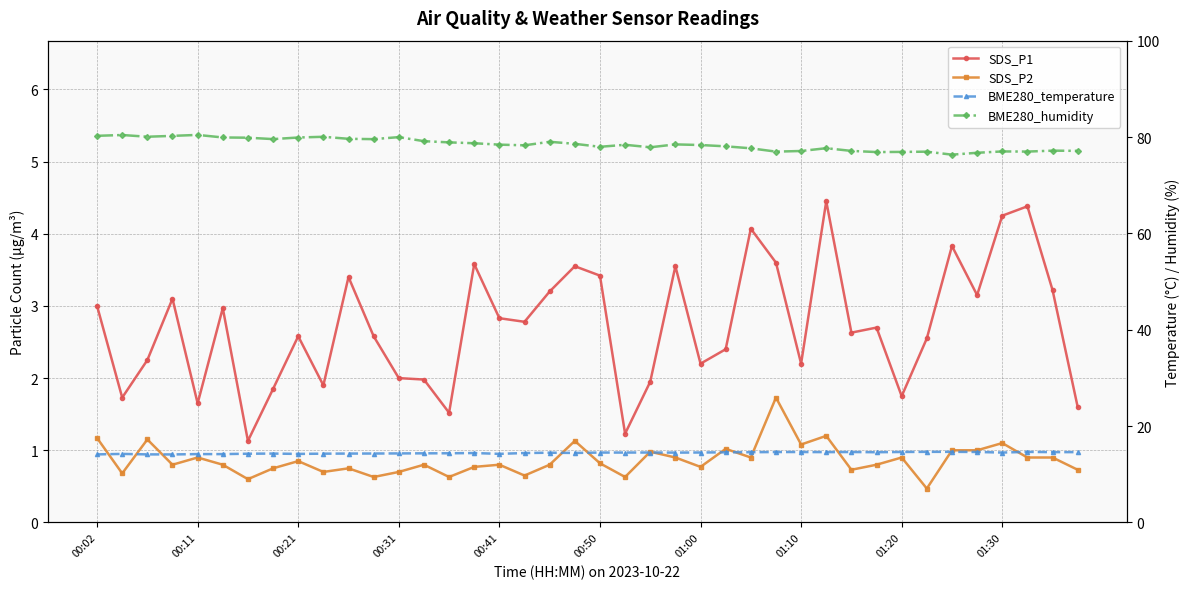

Reading left to right, what are all the values shown in this chart?

SDS_P1: 3.0	1.7	2.2	3.1	1.6	3.0	1.1	1.9	2.6	1.9	3.4	2.6	2.0	2.0	1.5	3.6	2.8	2.8	3.2	3.5	3.4	1.2	1.9	3.5	2.2	2.4	4.1	3.6	2.2	4.5	2.6	2.7	1.8	2.5	3.8	3.1	4.2	4.4	3.2	1.6
SDS_P2: 1.2	0.7	1.1	0.8	0.9	0.8	0.6	0.8	0.8	0.7	0.8	0.6	0.7	0.8	0.6	0.8	0.8	0.7	0.8	1.1	0.8	0.6	1.0	0.9	0.8	1.0	0.9	1.7	1.1	1.2	0.7	0.8	0.9	0.5	1.0	1.0	1.1	0.9	0.9	0.7
BME280_temperature: 14.1	14.2	14.1	14.1	14.2	14.2	14.3	14.3	14.2	14.3	14.3	14.3	14.3	14.3	14.4	14.4	14.2	14.4	14.5	14.4	14.5	14.5	14.5	14.5	14.5	14.6	14.6	14.6	14.6	14.6	14.6	14.6	14.6	14.7	14.7	14.6	14.5	14.7	14.6	14.6
BME280_humidity: 80.2	80.4	80.1	80.2	80.4	79.9	79.9	79.6	79.9	80.0	79.6	79.6	80.0	79.1	78.9	78.7	78.4	78.3	79.0	78.6	78.0	78.4	77.9	78.5	78.3	78.1	77.7	77.0	77.1	77.7	77.1	76.9	76.9	77.0	76.3	76.7	77.0	77.0	77.2	77.1